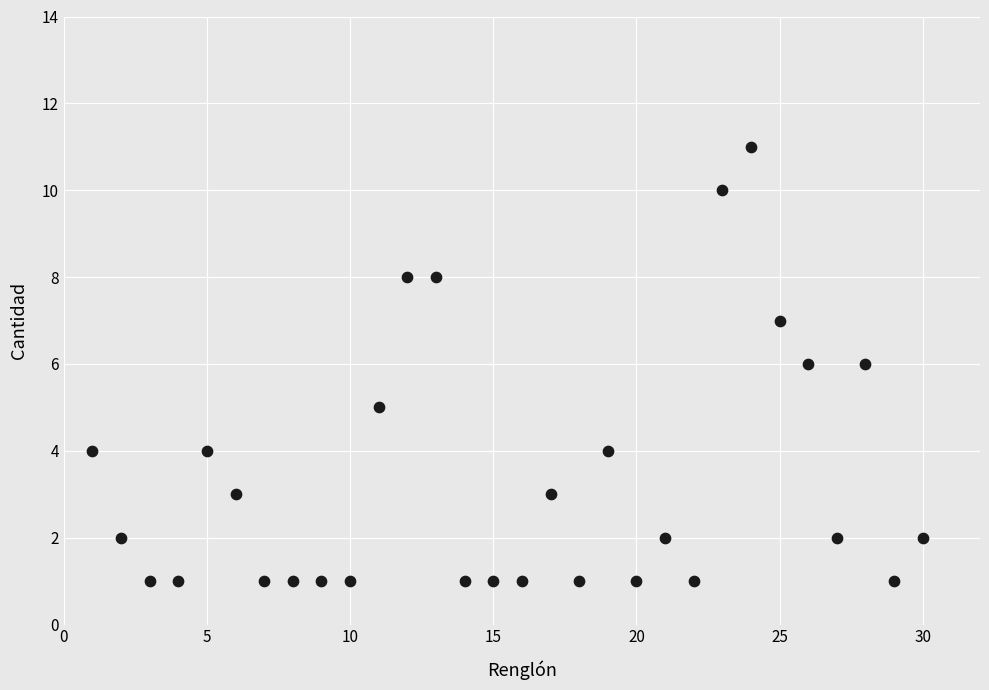

What is the range of X values (max minus min)?

29